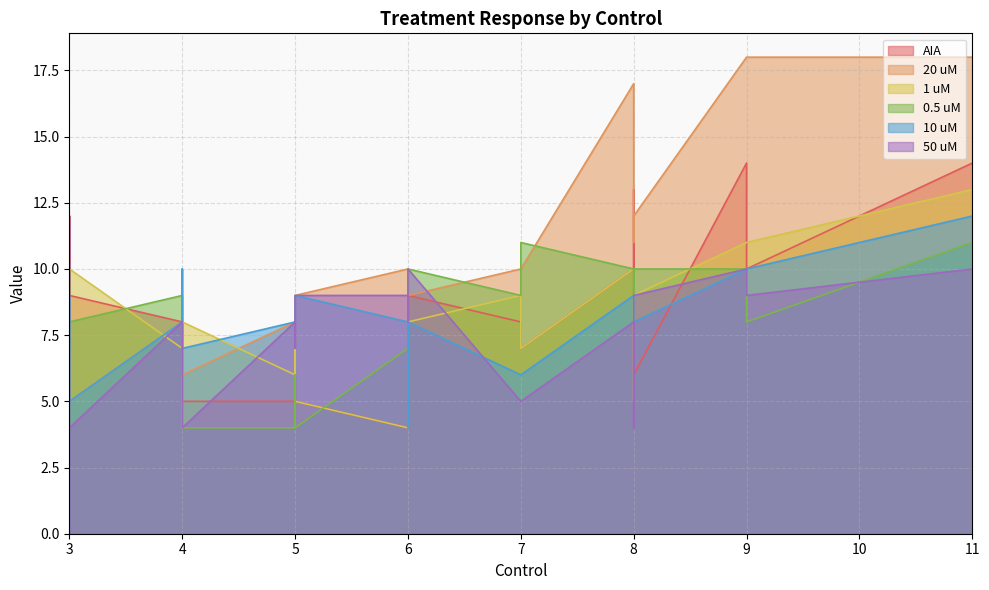

How many lines are shown in the chart?

6